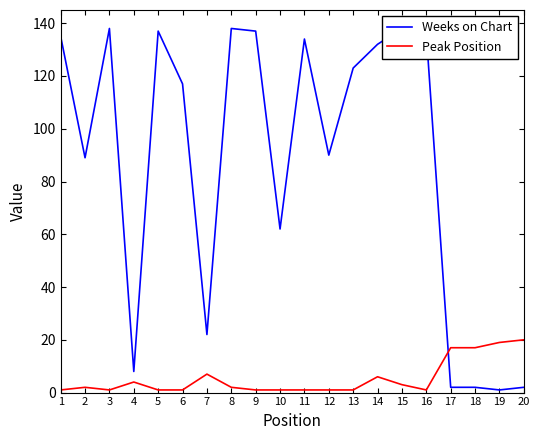

Rank the series by their maximum value, from lowest to highest.

Peak Position, Weeks on Chart